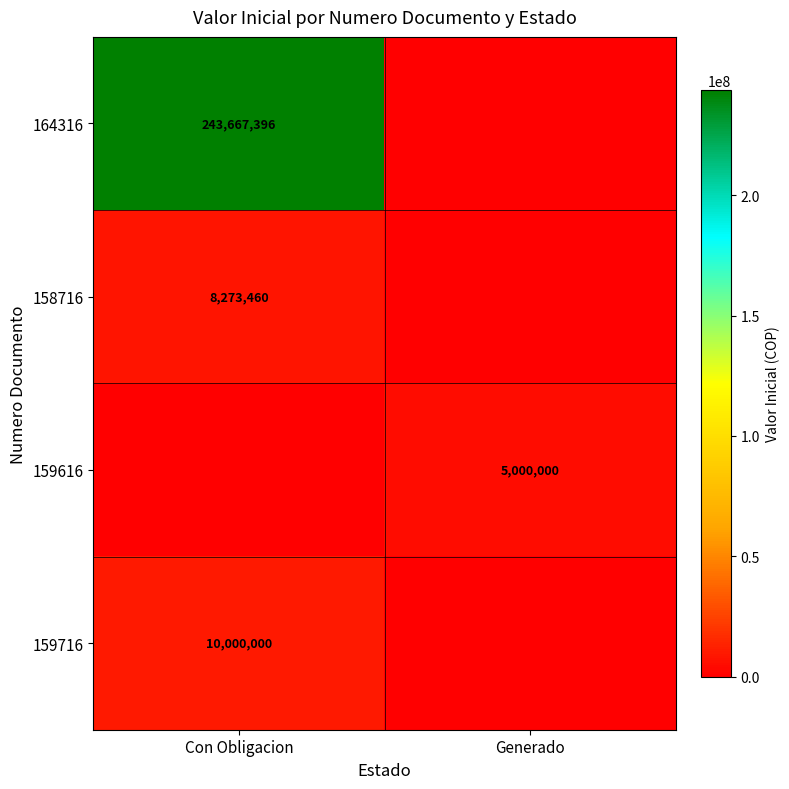

What is the total value across all series at Generado?

5000000